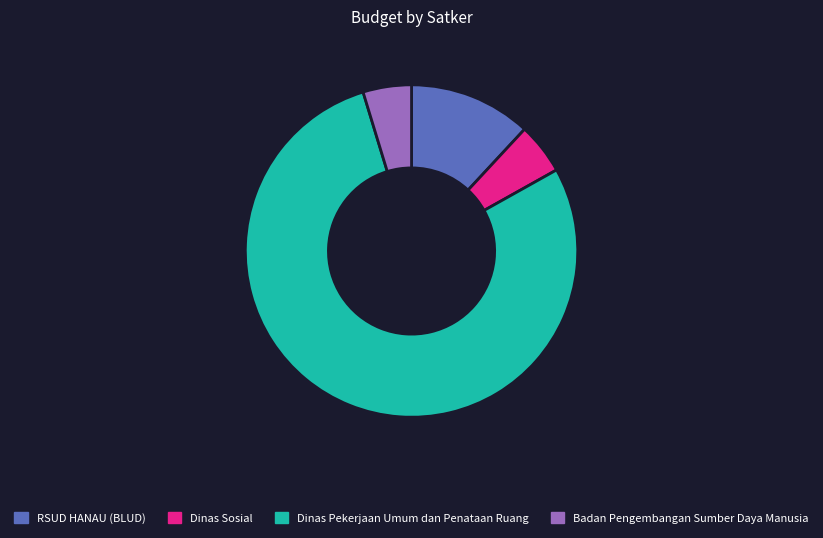

Approximately how many times larger is the value at Dinas Pekerjaan Umum dan Penataan Ruang compared to Badan Pengembangan Sumber Daya Manusia?

16.7